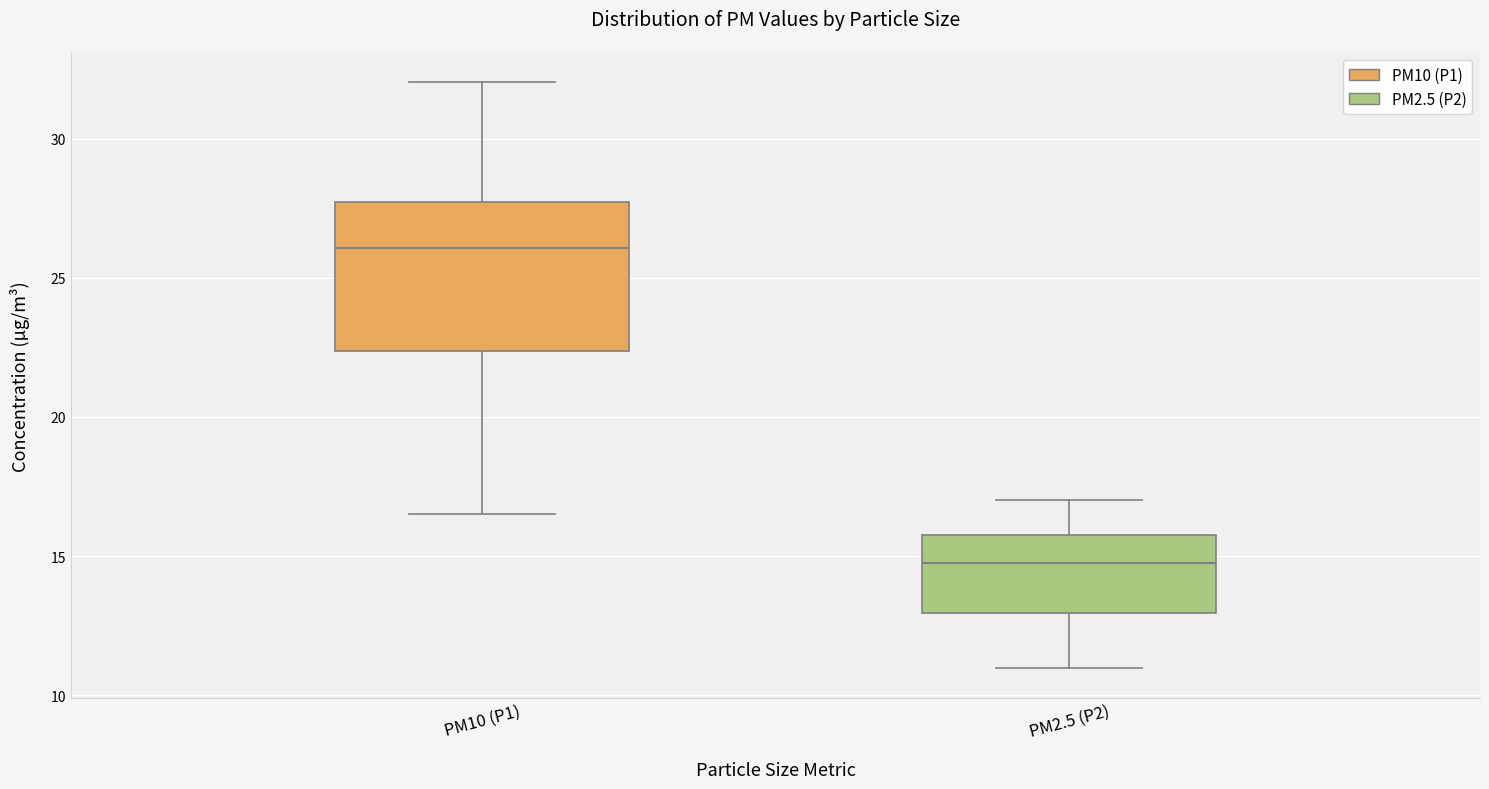

Reading left to right, read every box against the y-axis: the position of its median line, the range the box covers, and the ends of its whiskers. The values are not printed on the chart, so give them approximately, as read against the axis.

PM10 (P1): median 26.0, box 22.5 to 27.5, whiskers 16.5 to 32.0
PM2.5 (P2): median 15.0, box 13.0 to 16.0, whiskers 11.0 to 17.0